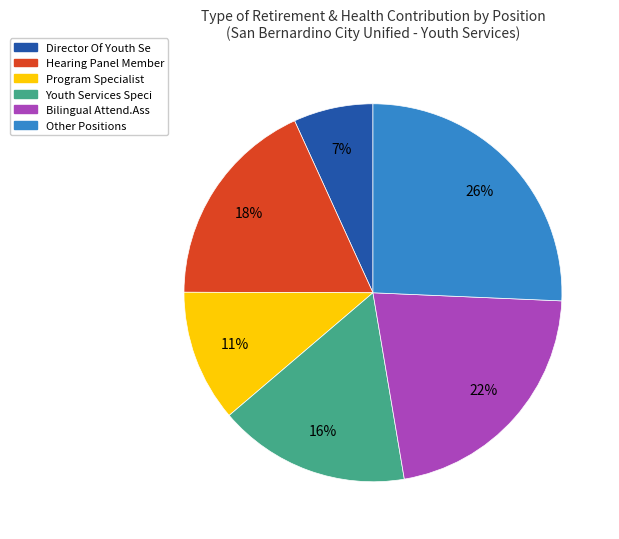

Between Youth Services Speci and Director Of Youth Se, which is larger?

Youth Services Speci